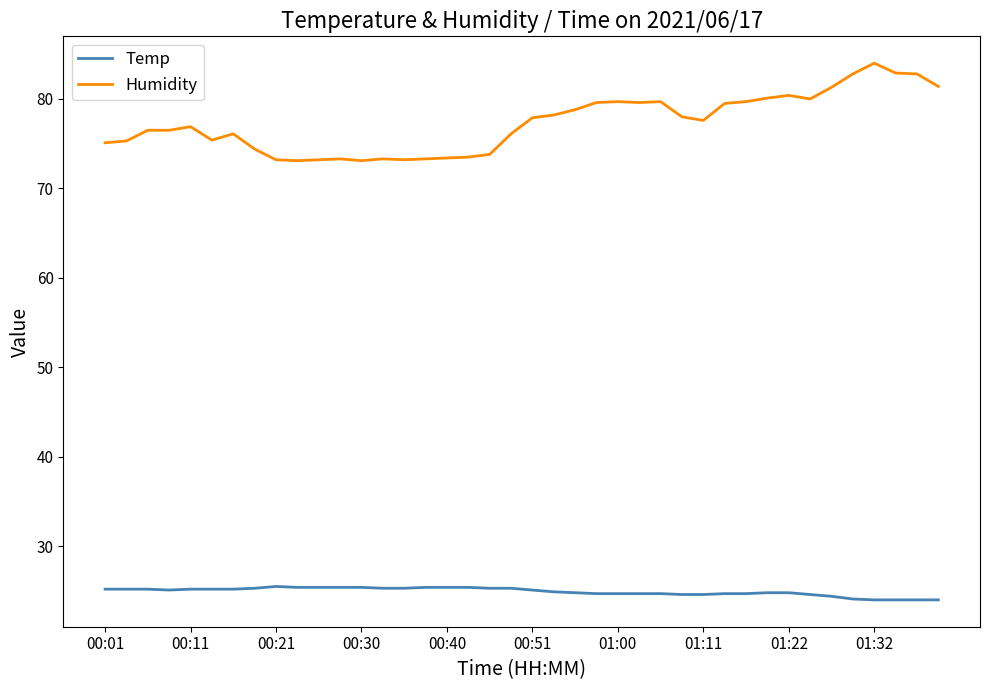

True or false: Humidity and Temp cross at least once.

False